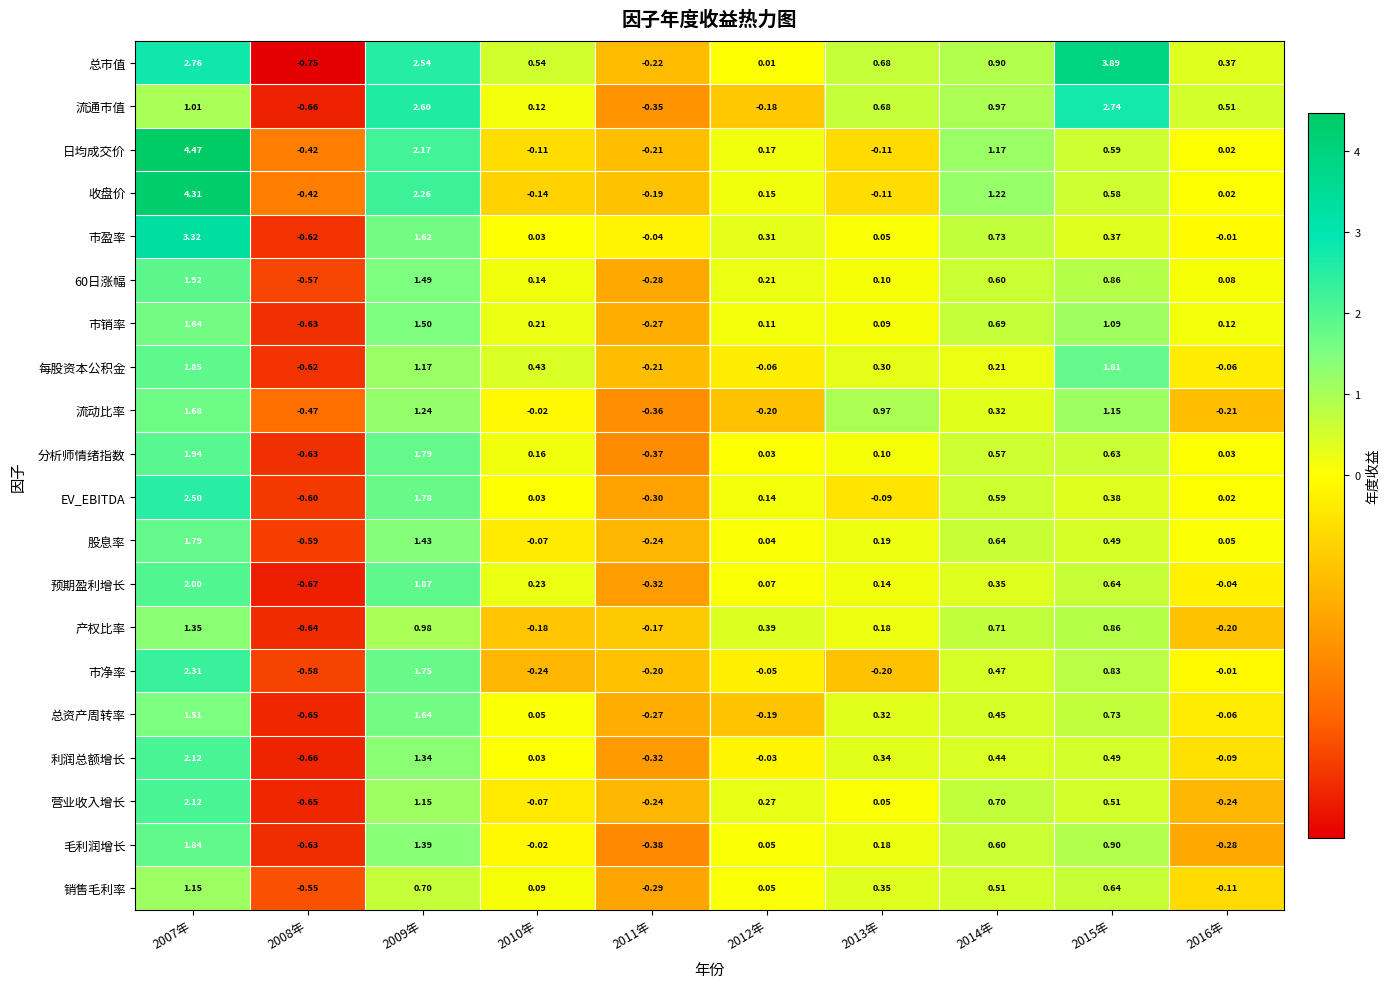

Which series changed the most between 2010年 and 2012年?

产权比率